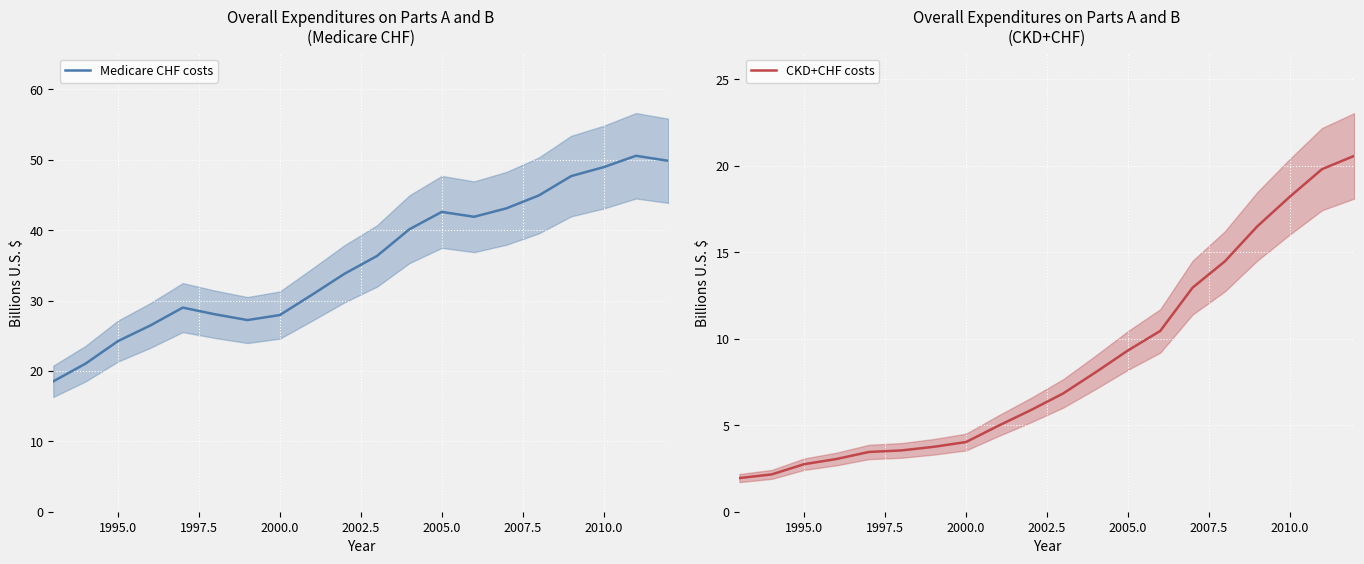

What is the lowest value of the Medicare CHF costs series?

18.5